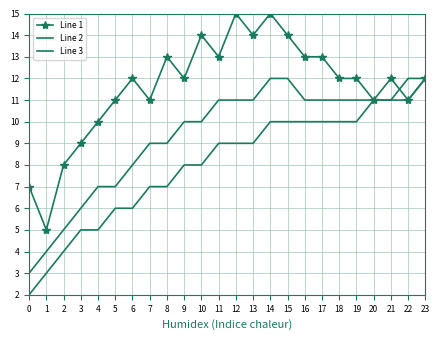

List the series in order of their overall mean, highest first.

Line 1, Line 2, Line 3